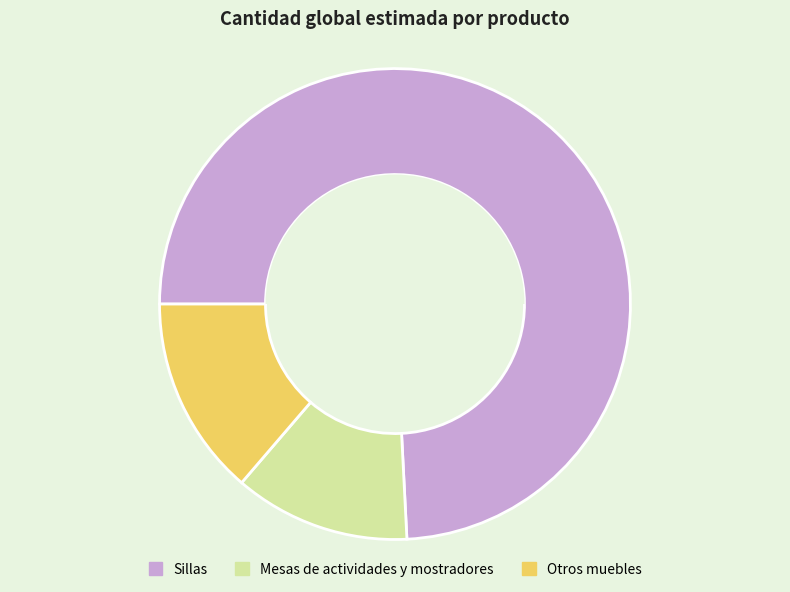

Between Sillas and Otros muebles, which is larger?

Sillas